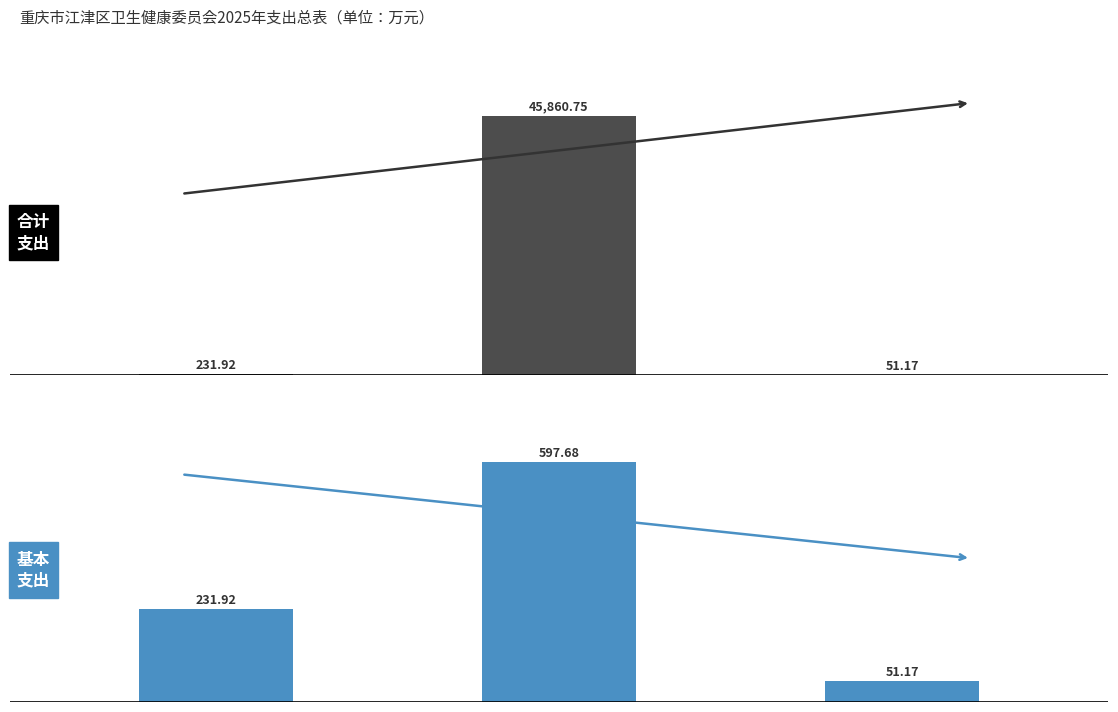

What is the difference between the 合计 values at 社会保障和就业支出 and 卫生健康支出?

45628.8